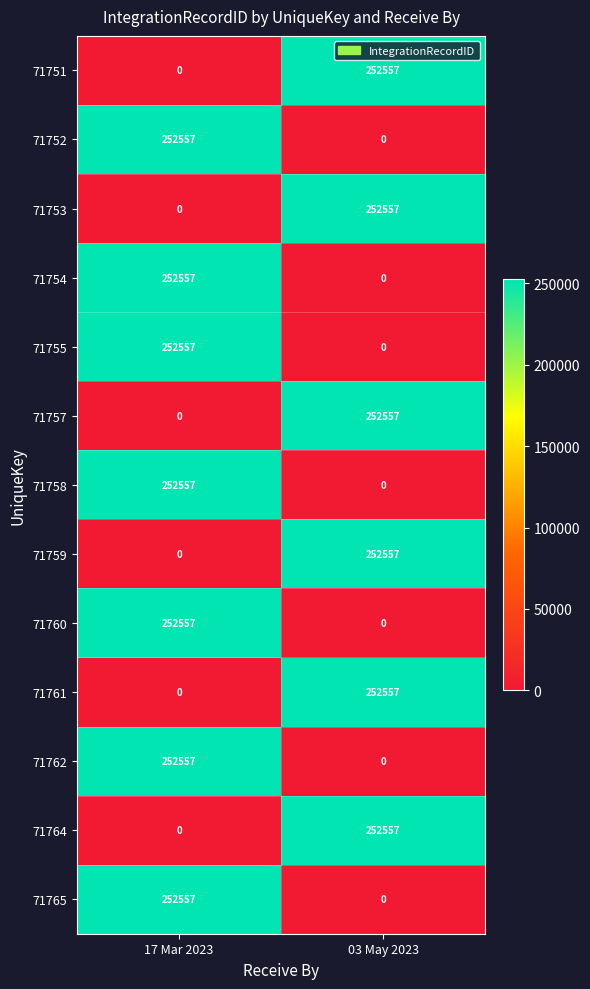

Which label corresponds to the smallest value in the chart?

17 Mar 2023